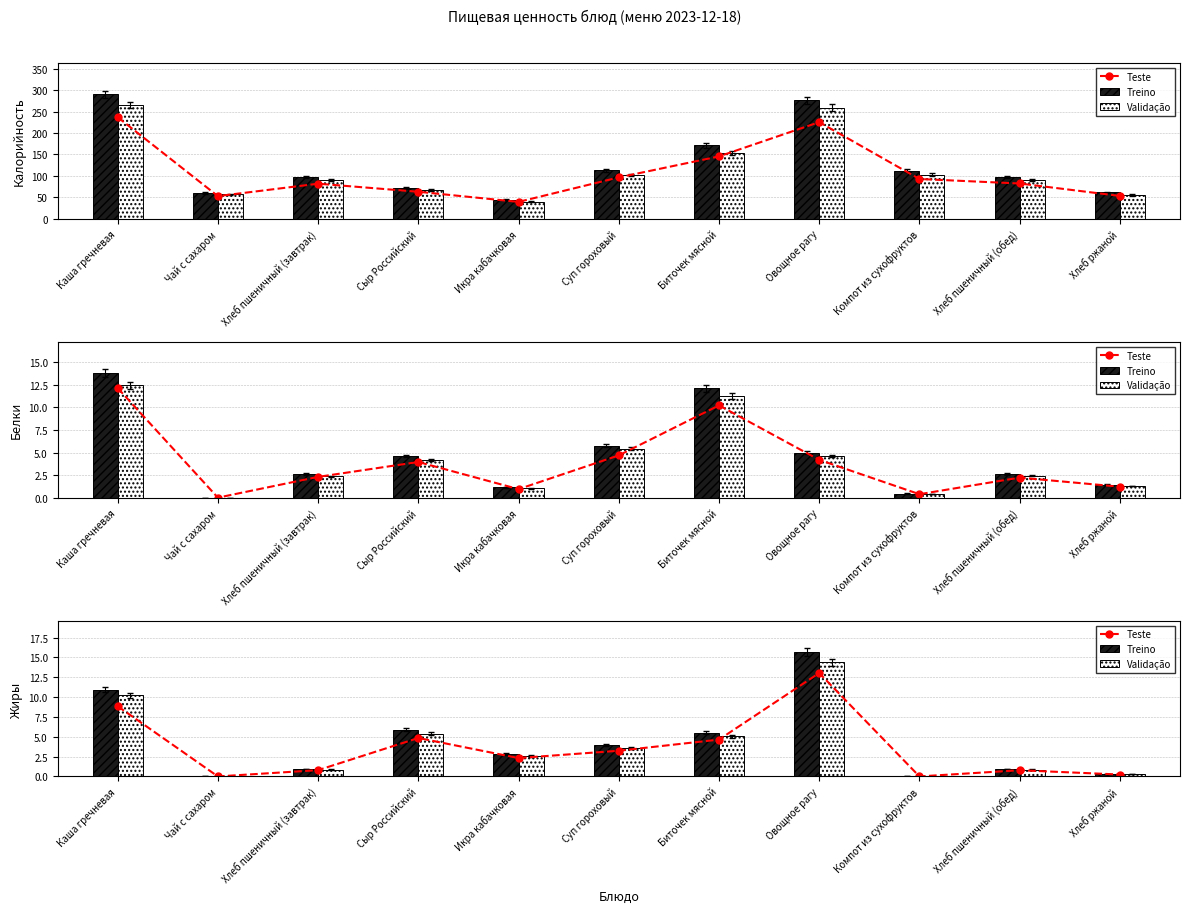

Does the chart contain any negative values?

No